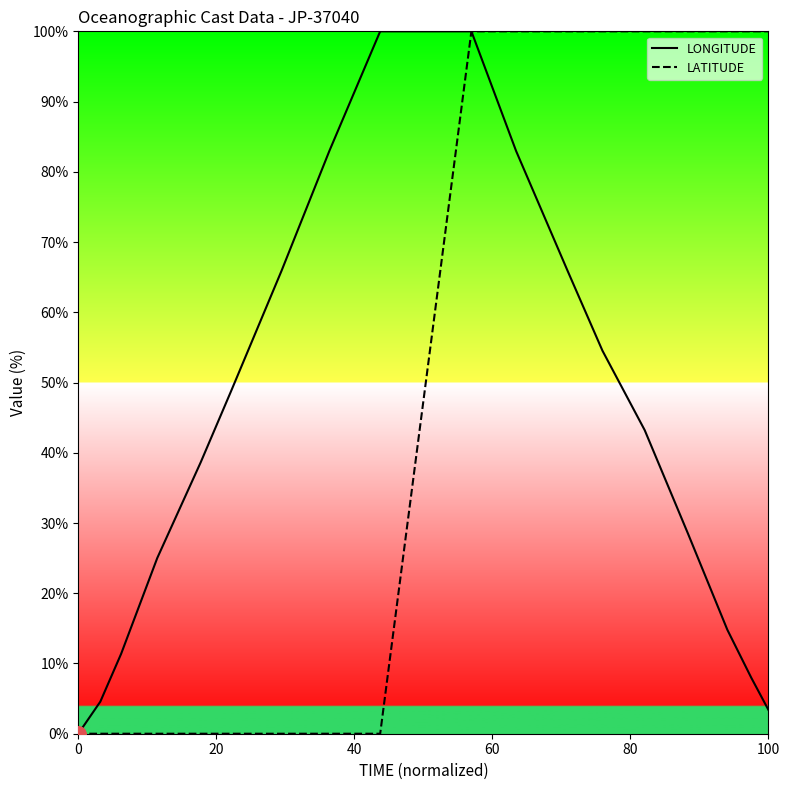

Which series has the largest total across all categories?

LATITUDE